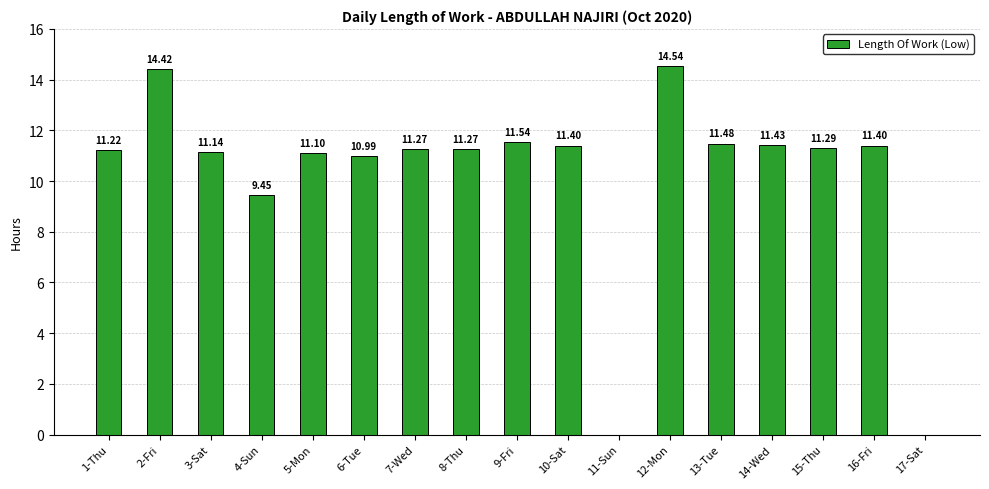

Where is the data nearest to the value 7?

4-Sun